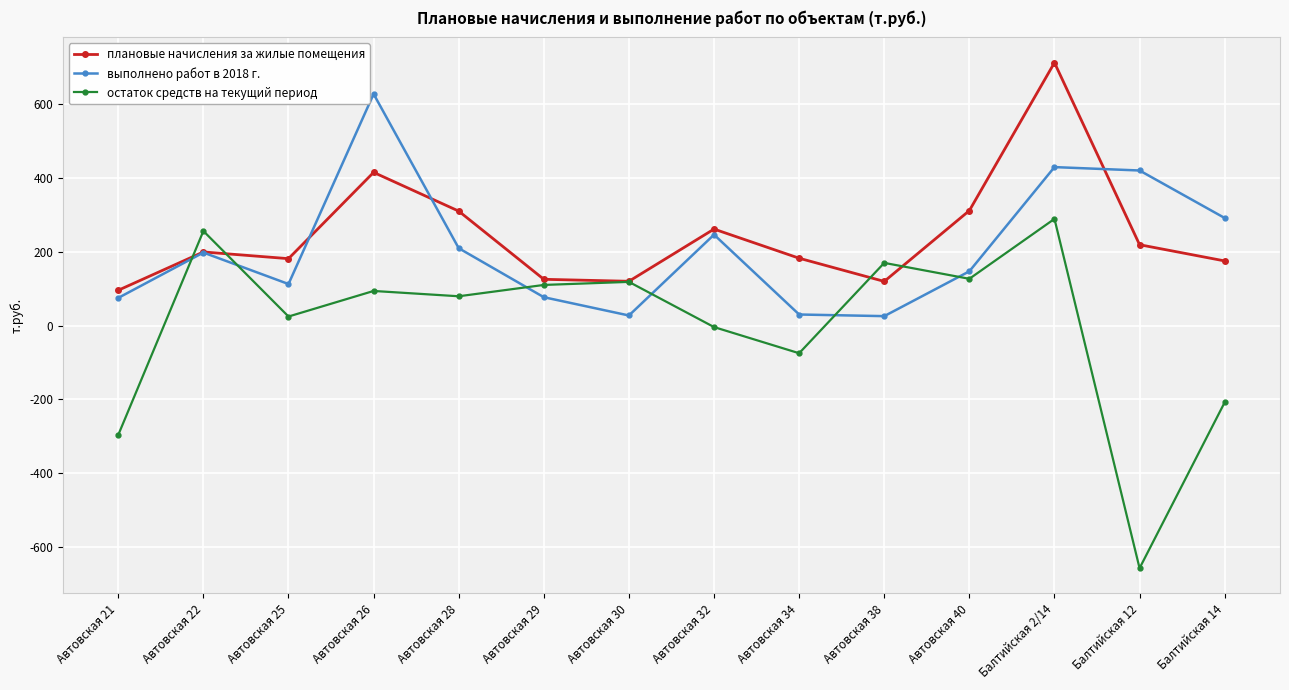

What are all the series names shown in the legend?

плановые начисления за жилые помещения, выполнено работ в 2018 г., остаток средств на текущий период